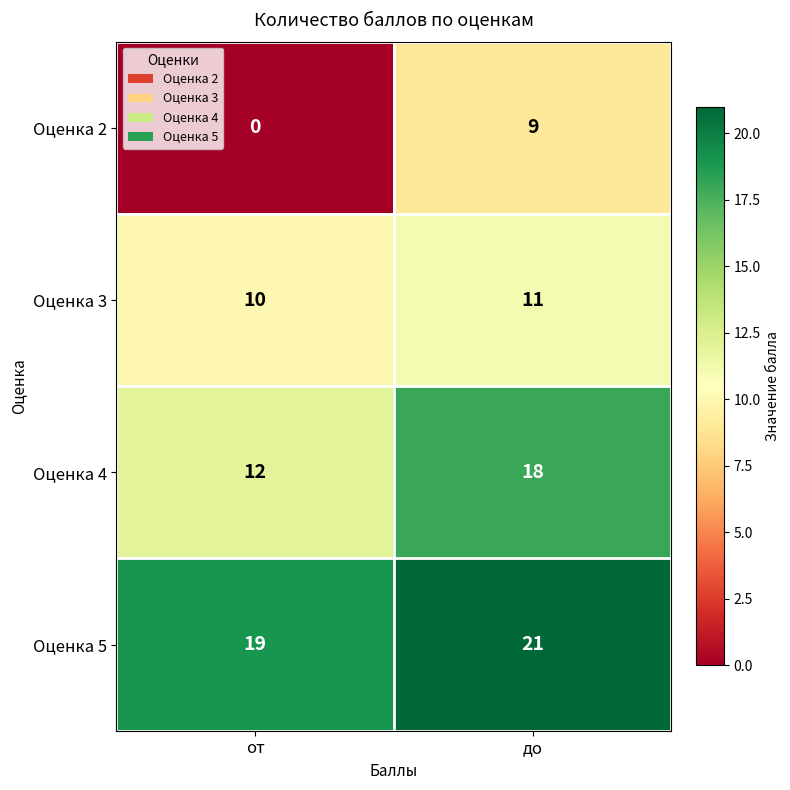

Reading left to right, list all the values displayed in this chart.

Оценка 2: 0	9
Оценка 3: 10	11
Оценка 4: 12	18
Оценка 5: 19	21